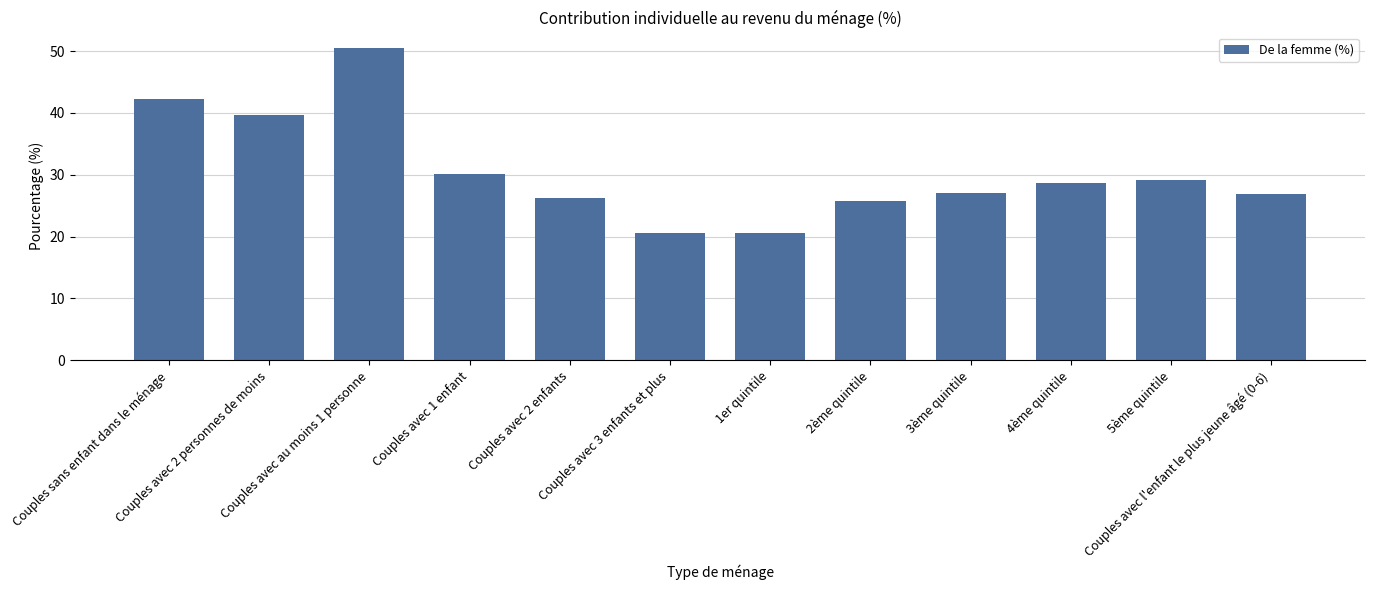

What is the difference between the second highest and minimum values?

21.7